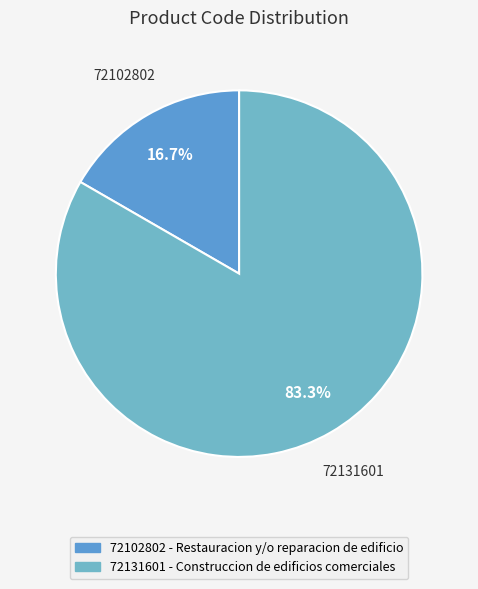

Does any single category account for the majority?

Yes